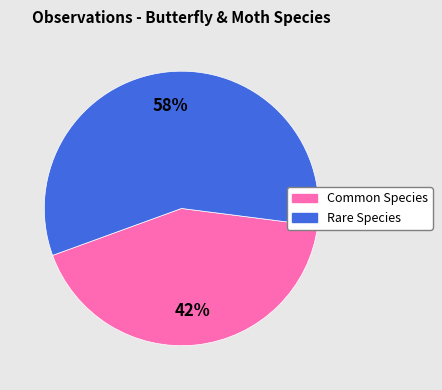

Which has a higher value, Rare Species or Common Species?

Rare Species